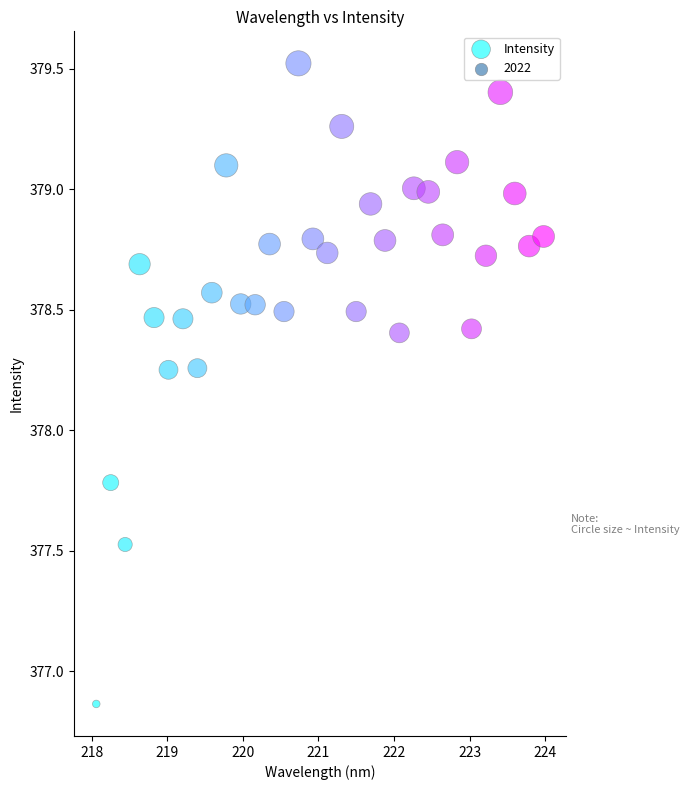

What is the range of Y values (max minus min)?

2.7